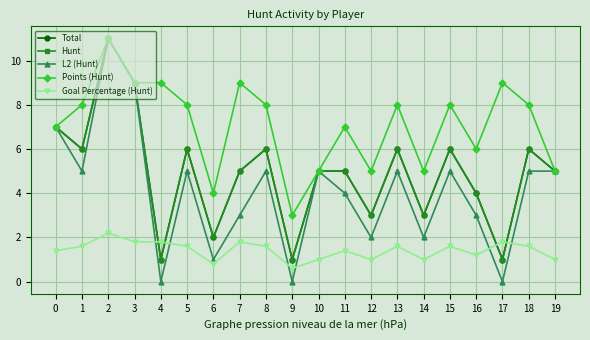

List the series in order of their peak value, highest first.

Total, Hunt, L2 (Hunt), Points (Hunt), Goal Percentage (Hunt)